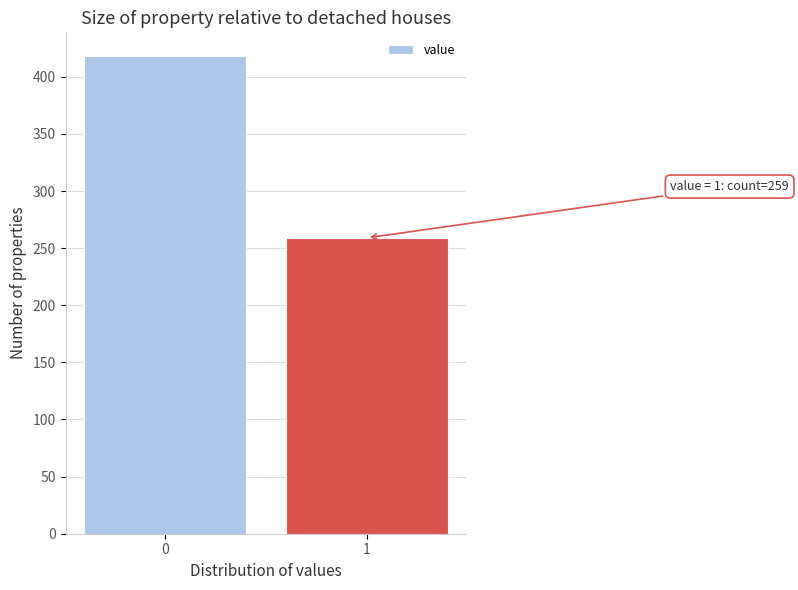

Reading left to right, list all the values displayed in this chart.

0=418	1=259